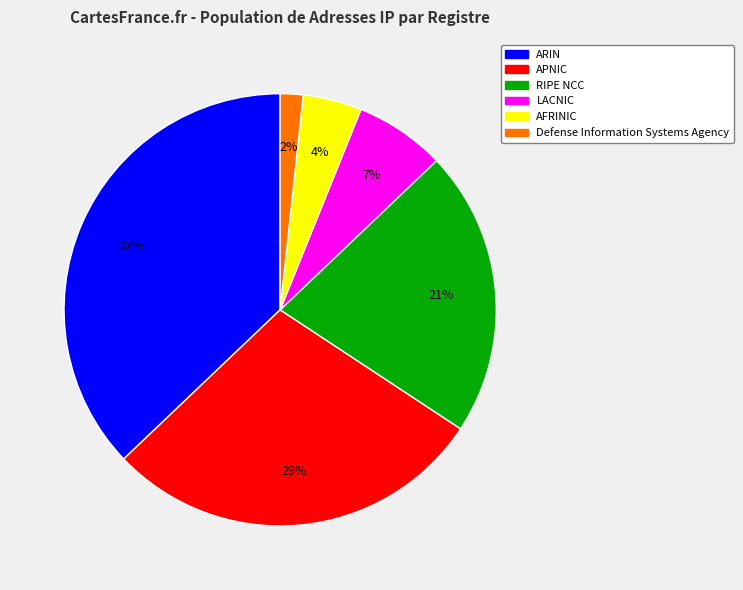

Approximately how many times larger is the value at AFRINIC compared to RIPE NCC?

0.2